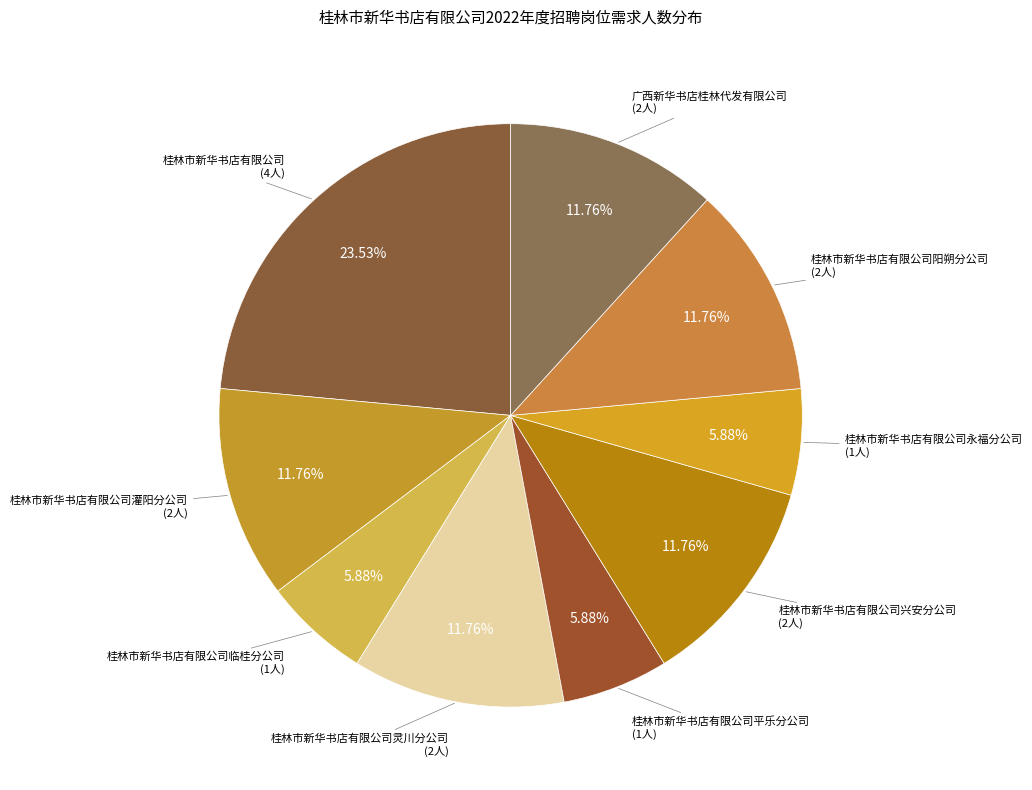

Count the number of slices in the pie.

9